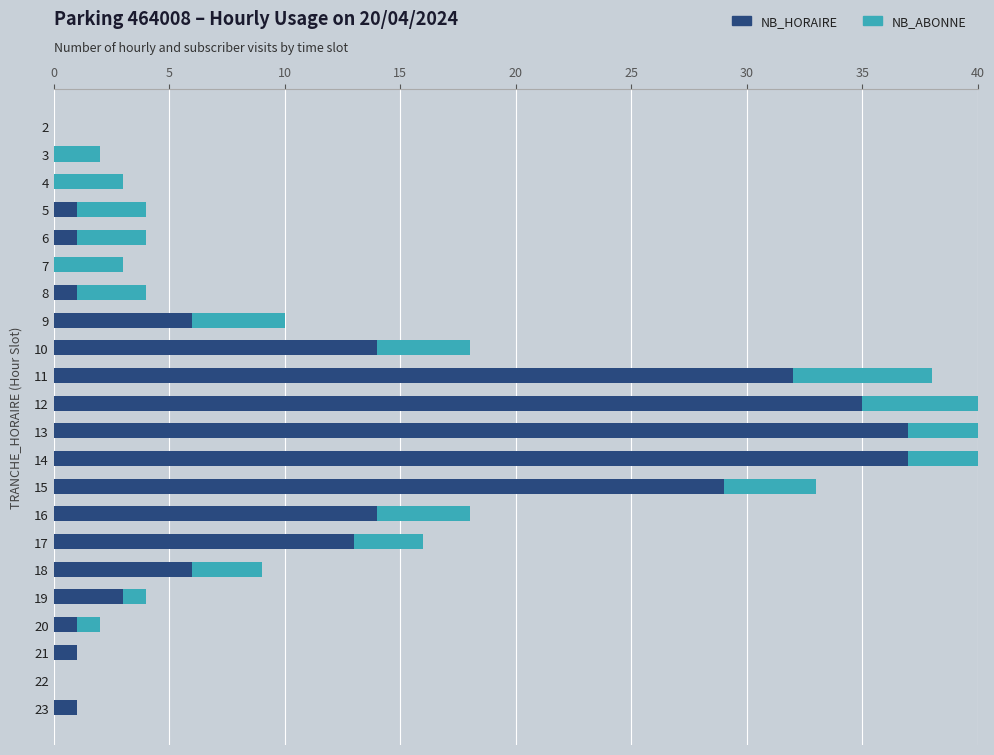

Rank the series by their average value, from lowest to highest.

NB_ABONNE, NB_HORAIRE